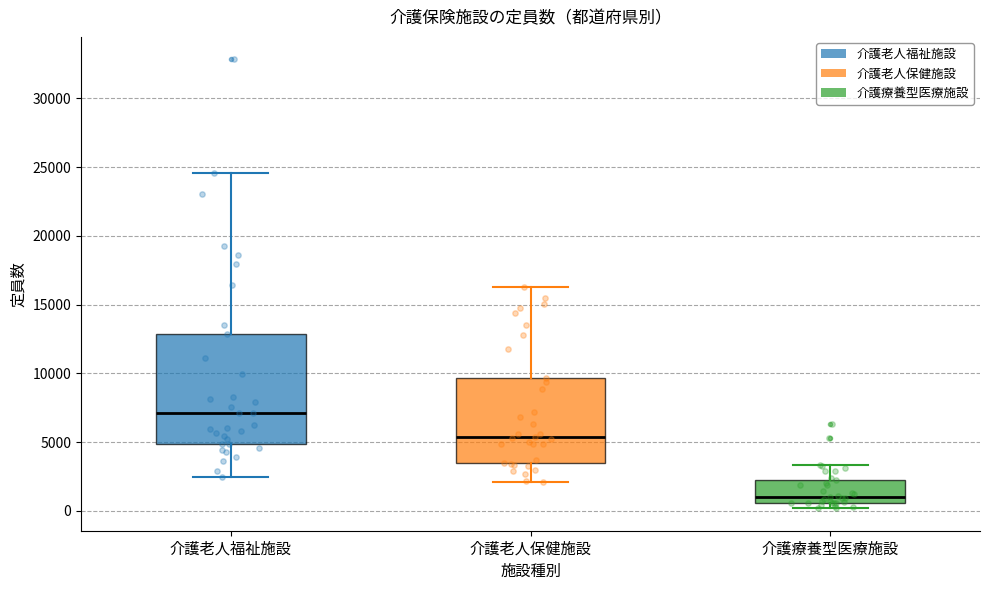

Which box's median line is the lowest?

介護療養型医療施設